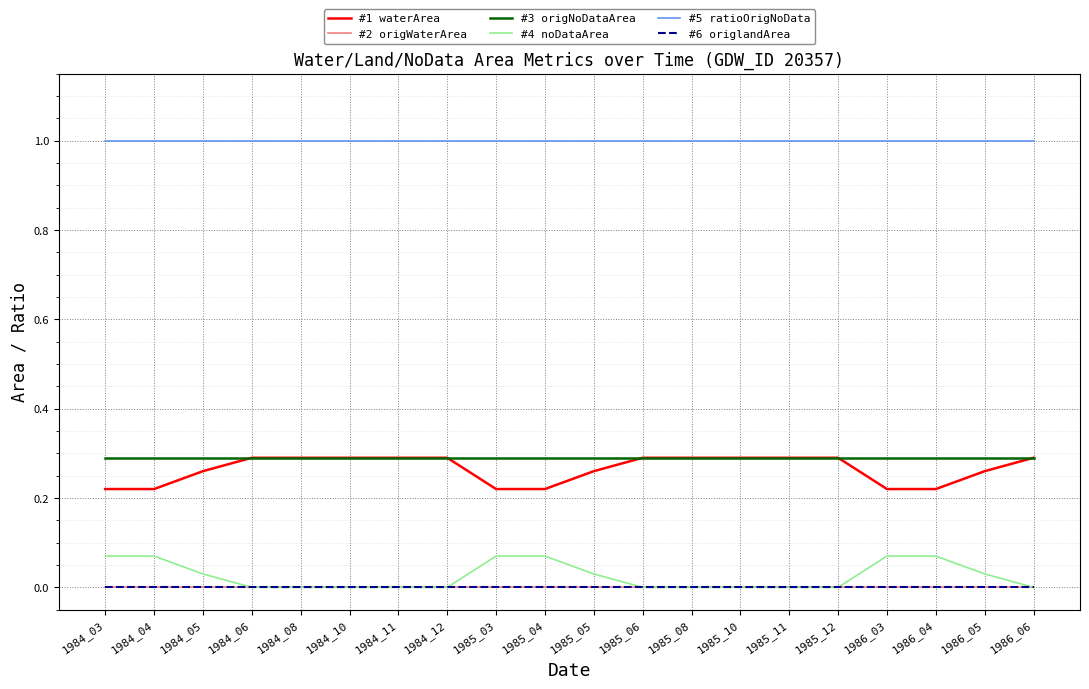

True or false: #5 ratioOrigNoData has more than 1 interior local peaks.

False